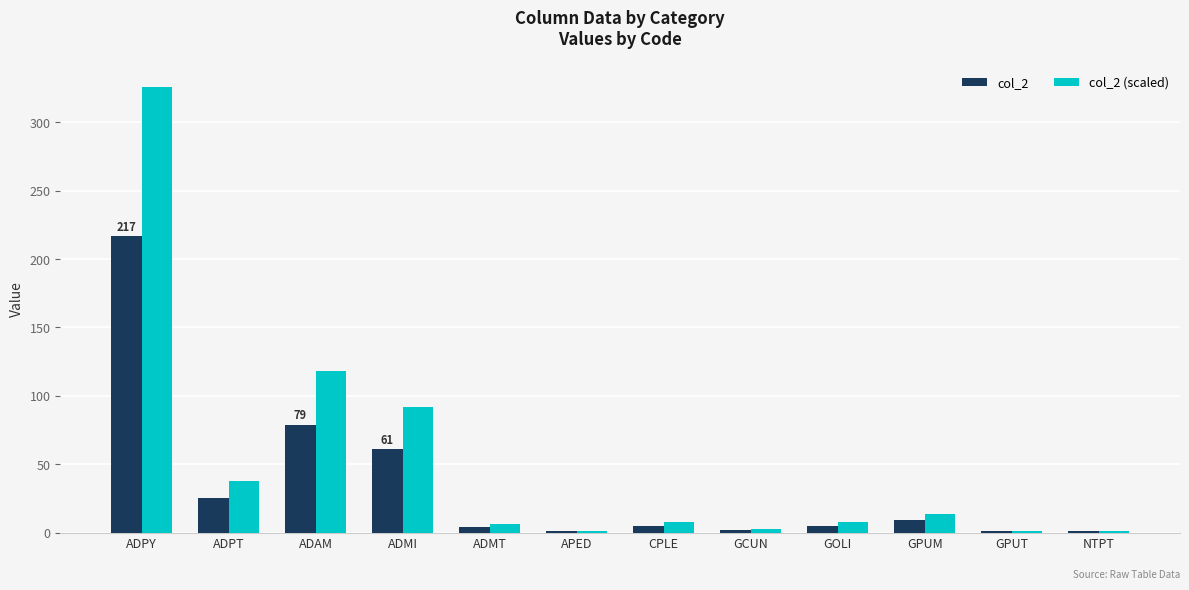

What is the total value across all series at GPUT?

2.5